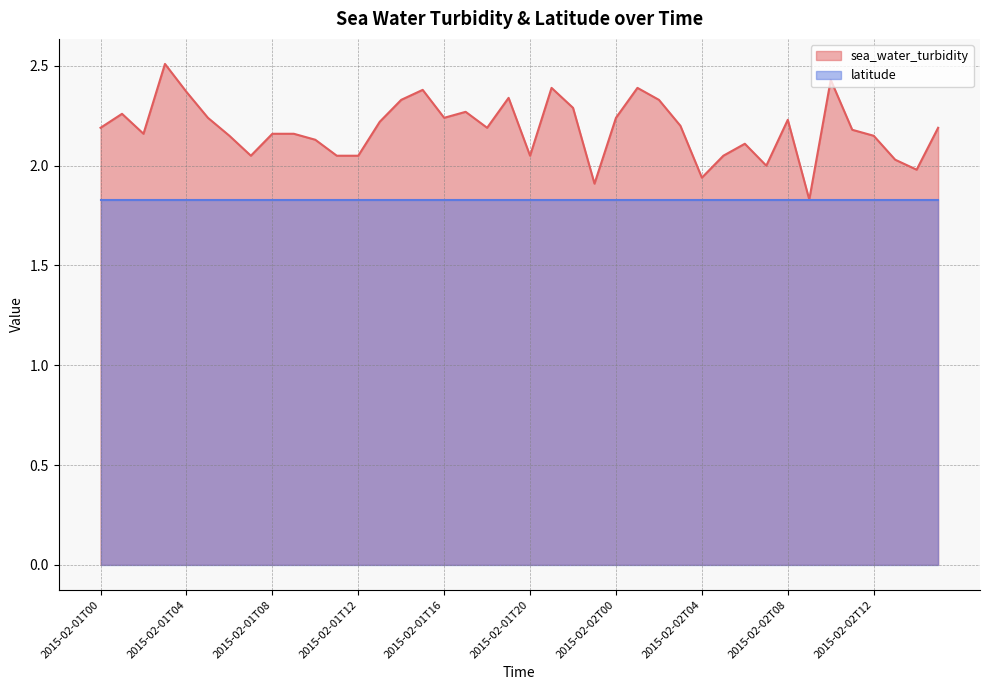

How many interior local peaks (higher than both neighbors) does the data have?

10